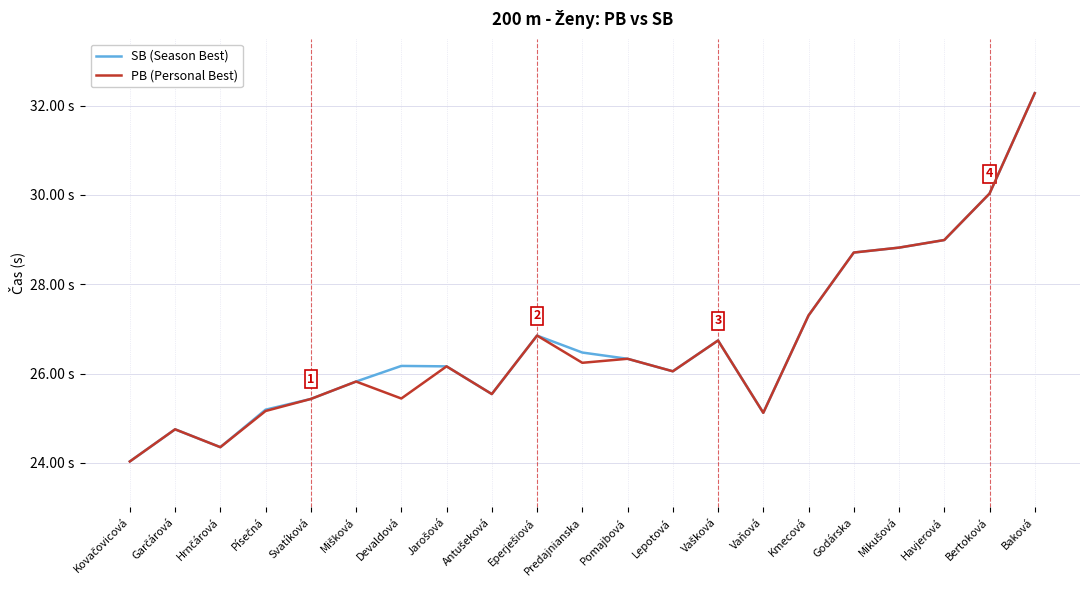

What are all the series names shown in the legend?

SB (Season Best), PB (Personal Best)